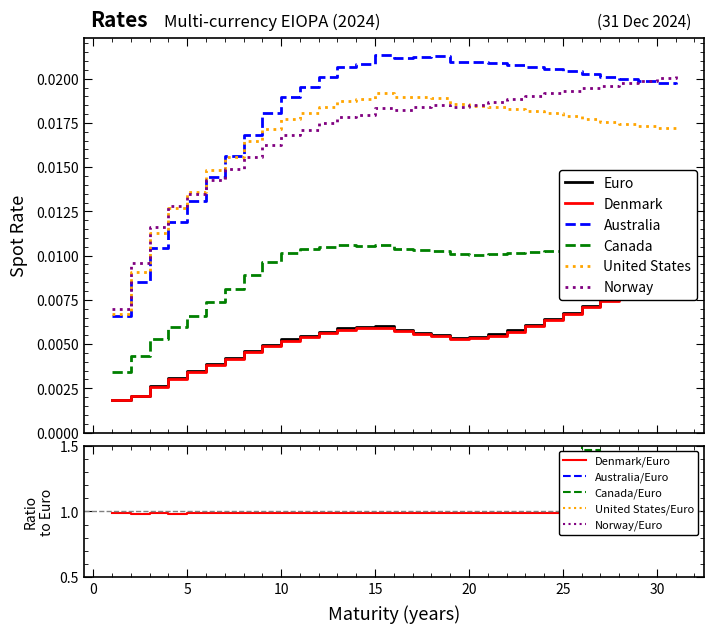

Reading left to right, transcribe all the data shown in this chart.

Euro: 1=0.0	2=0.0	3=0.0	4=0.0	5=0.0	6=0.0	7=0.0	8=0.0	9=0.0	10=0.0	11=0.0	12=0.0	13=0.0	14=0.0	15=0.0	16=0.0	17=0.0	18=0.0	19=0.0	20=0.0	21=0.0	22=0.0	23=0.0	24=0.0	25=0.0	26=0.0	27=0.0	28=0.0	29=0.0	30=0.0	31=0.0
Denmark: 1=0.0	2=0.0	3=0.0	4=0.0	5=0.0	6=0.0	7=0.0	8=0.0	9=0.0	10=0.0	11=0.0	12=0.0	13=0.0	14=0.0	15=0.0	16=0.0	17=0.0	18=0.0	19=0.0	20=0.0	21=0.0	22=0.0	23=0.0	24=0.0	25=0.0	26=0.0	27=0.0	28=0.0	29=0.0	30=0.0	31=0.0
Australia: 1=0.0	2=0.0	3=0.0	4=0.0	5=0.0	6=0.0	7=0.0	8=0.0	9=0.0	10=0.0	11=0.0	12=0.0	13=0.0	14=0.0	15=0.0	16=0.0	17=0.0	18=0.0	19=0.0	20=0.0	21=0.0	22=0.0	23=0.0	24=0.0	25=0.0	26=0.0	27=0.0	28=0.0	29=0.0	30=0.0	31=0.0
Canada: 1=0.0	2=0.0	3=0.0	4=0.0	5=0.0	6=0.0	7=0.0	8=0.0	9=0.0	10=0.0	11=0.0	12=0.0	13=0.0	14=0.0	15=0.0	16=0.0	17=0.0	18=0.0	19=0.0	20=0.0	21=0.0	22=0.0	23=0.0	24=0.0	25=0.0	26=0.0	27=0.0	28=0.0	29=0.0	30=0.0	31=0.0
United States: 1=0.0	2=0.0	3=0.0	4=0.0	5=0.0	6=0.0	7=0.0	8=0.0	9=0.0	10=0.0	11=0.0	12=0.0	13=0.0	14=0.0	15=0.0	16=0.0	17=0.0	18=0.0	19=0.0	20=0.0	21=0.0	22=0.0	23=0.0	24=0.0	25=0.0	26=0.0	27=0.0	28=0.0	29=0.0	30=0.0	31=0.0
Norway: 1=0.0	2=0.0	3=0.0	4=0.0	5=0.0	6=0.0	7=0.0	8=0.0	9=0.0	10=0.0	11=0.0	12=0.0	13=0.0	14=0.0	15=0.0	16=0.0	17=0.0	18=0.0	19=0.0	20=0.0	21=0.0	22=0.0	23=0.0	24=0.0	25=0.0	26=0.0	27=0.0	28=0.0	29=0.0	30=0.0	31=0.0